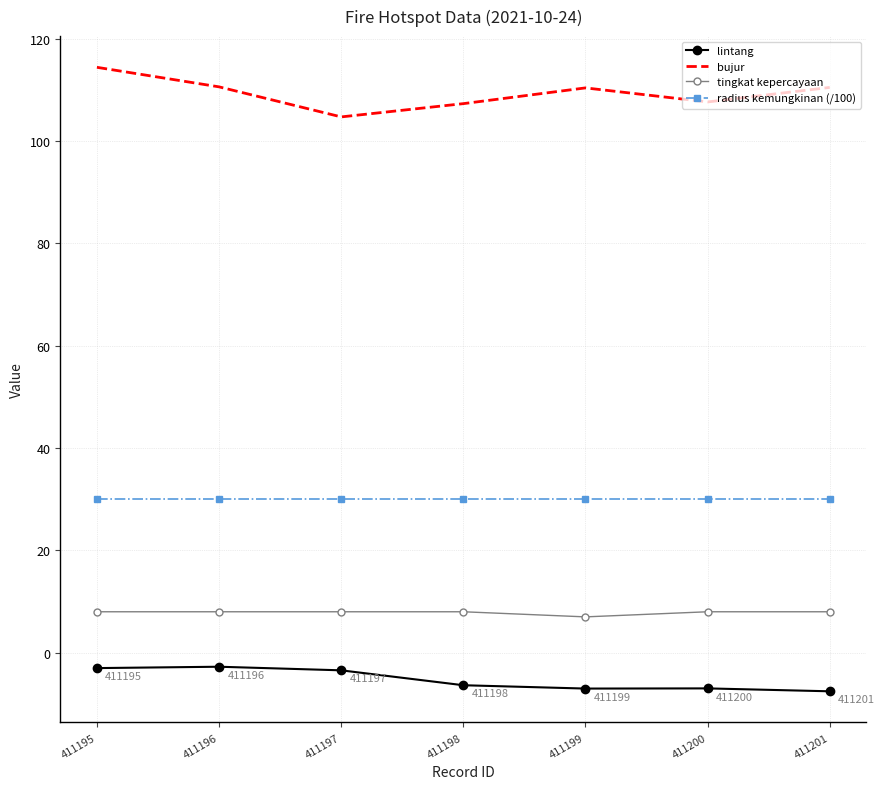

Which series has the largest total across all categories?

bujur